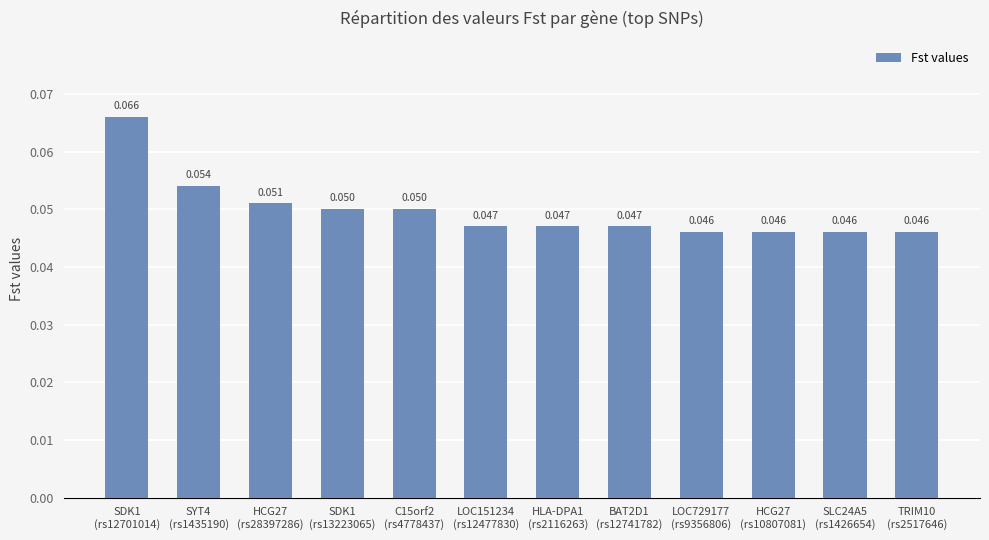

What is the label of the 10th bar from the left?

HCG27
(rs10807081)